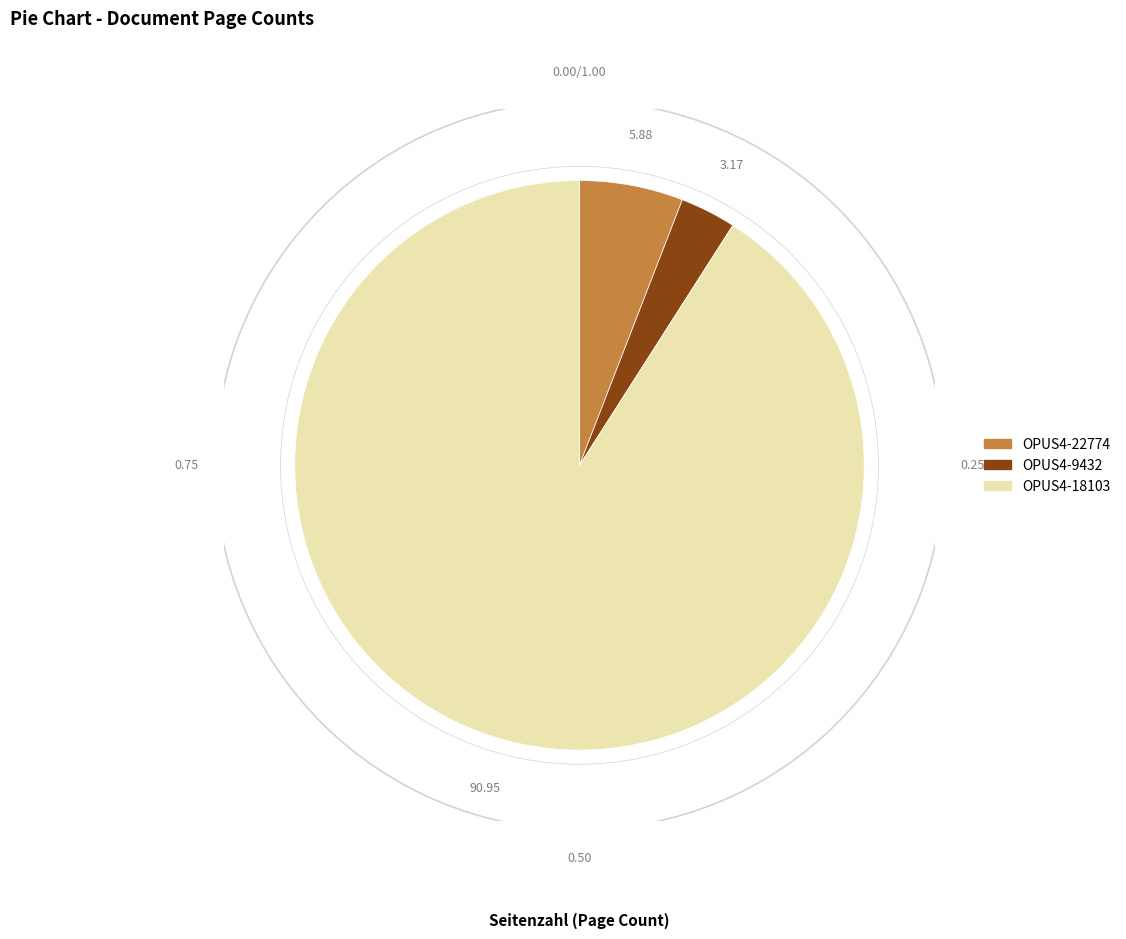

True or false: OPUS4-9432 accounts for 3% of the total.

True